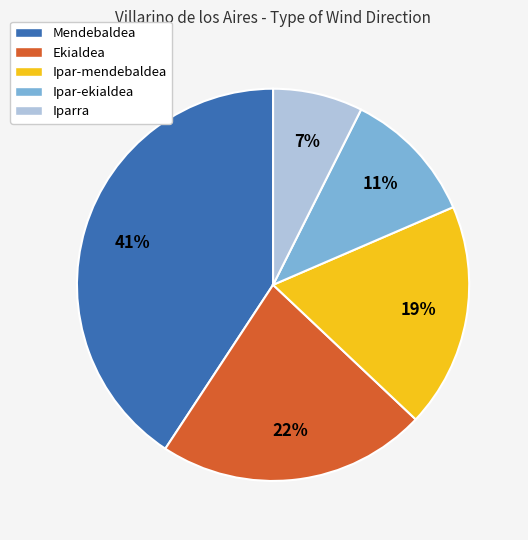

Is it true that Mendebaldea is 41% of the pie?

True